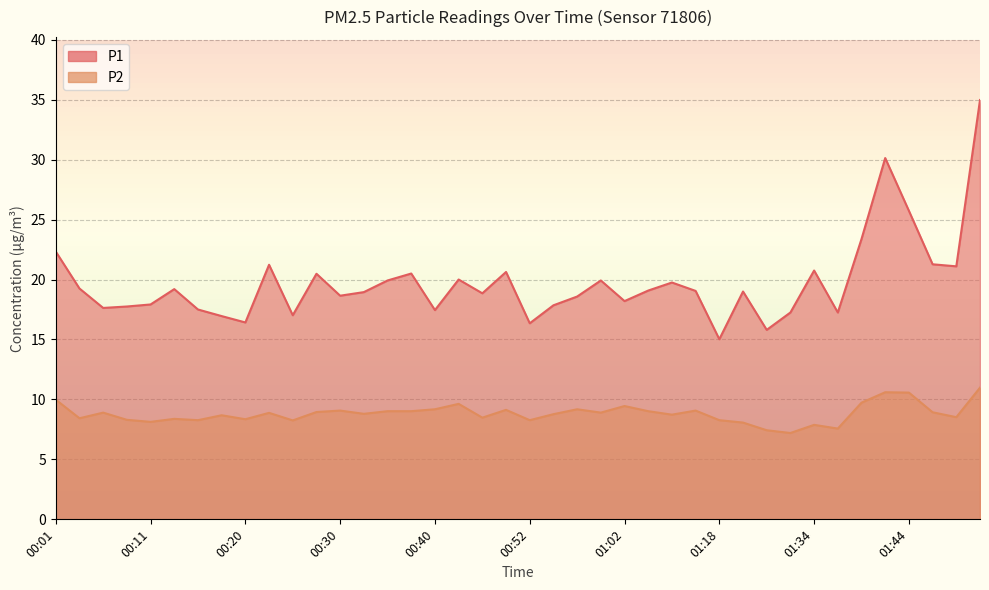

Which category has the highest value in the P2 series?

01:52